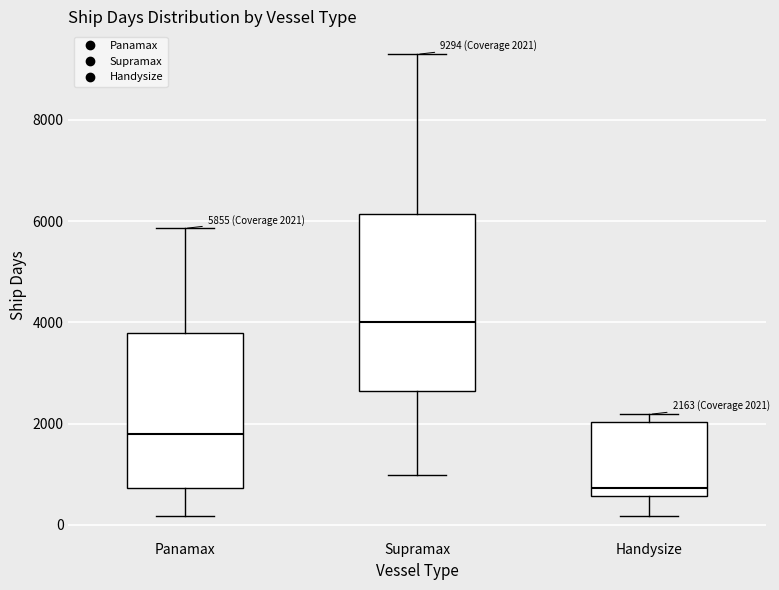

Comparing the boxes themselves (not the whiskers), which one is the tallest?

Supramax